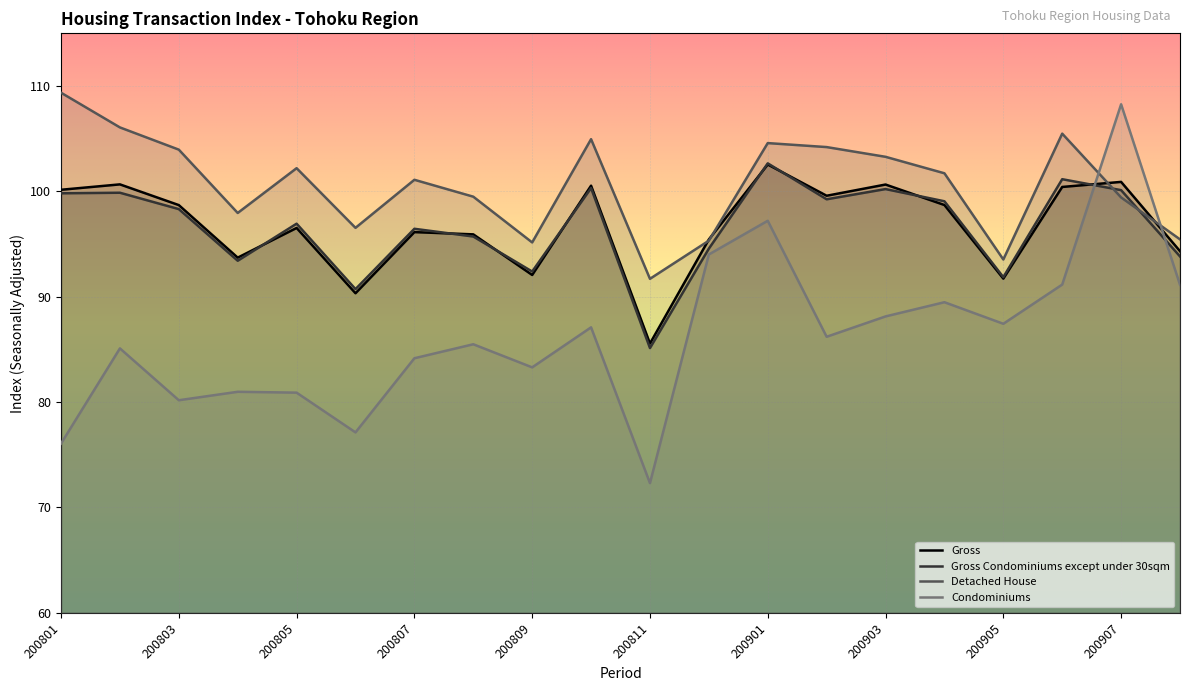

Rank the categories by Gross Condominiums except under 30sqm value from lowest to highest.

200811, 200806, 200905, 200809, 200804, 200908, 200812, 200808, 200807, 200805, 200803, 200904, 200902, 200801, 200802, 200907, 200903, 200810, 200906, 200901